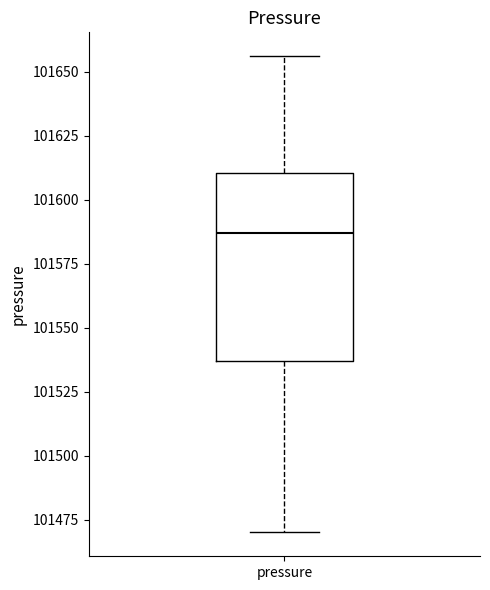

Transcribe this box plot: give where the median line is, the range the box spans, and where the two whiskers end, as read against the y-axis. The values are not printed on the chart, so give them approximately, as read against the axis.

median 101585, box 101535 to 101610, whiskers 101470 to 101655